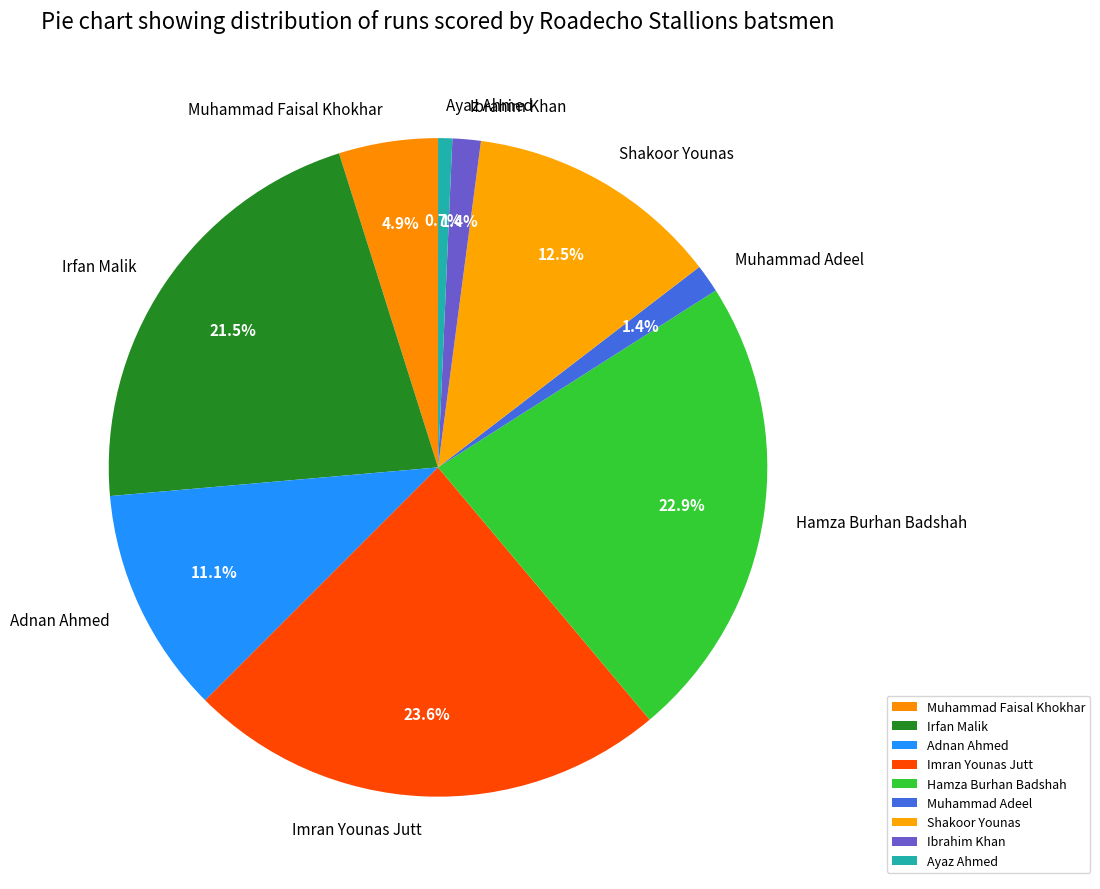

Which slice is the smallest?

Ayaz Ahmed